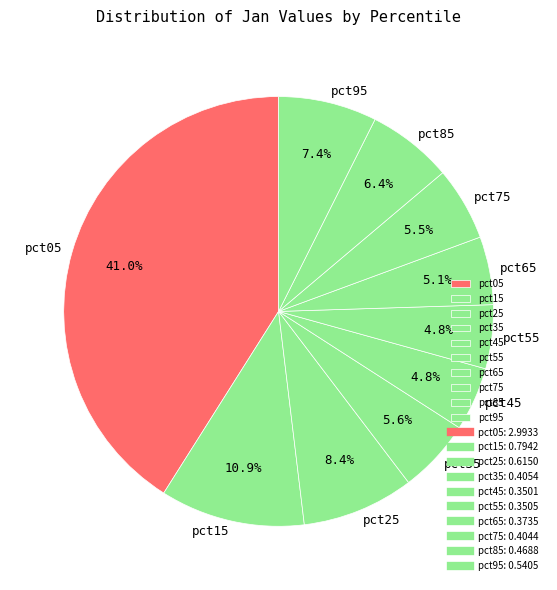

What is the largest slice in the pie chart?

pct05